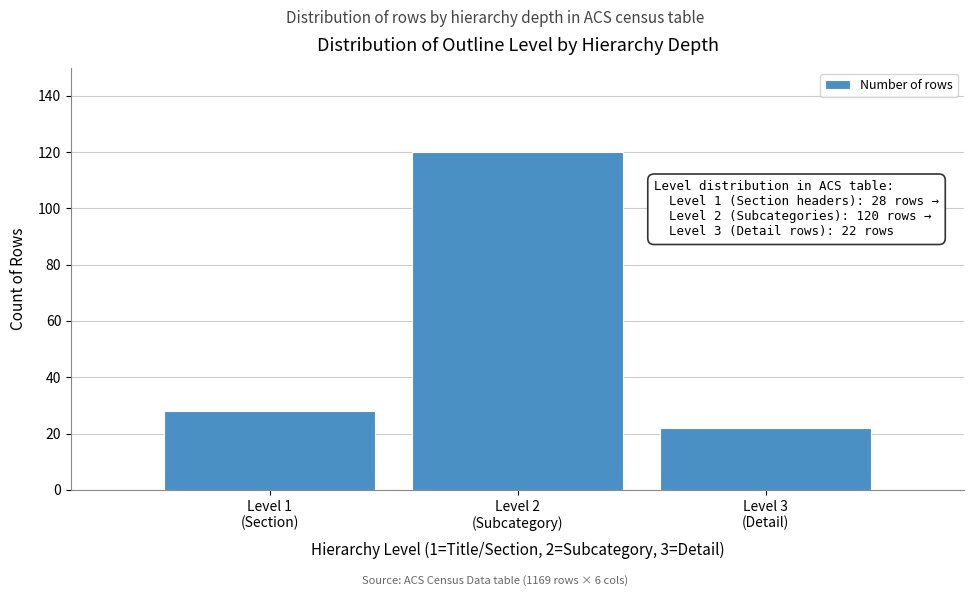

Reading right to left, what are all the values shown in this chart?

22	120	28